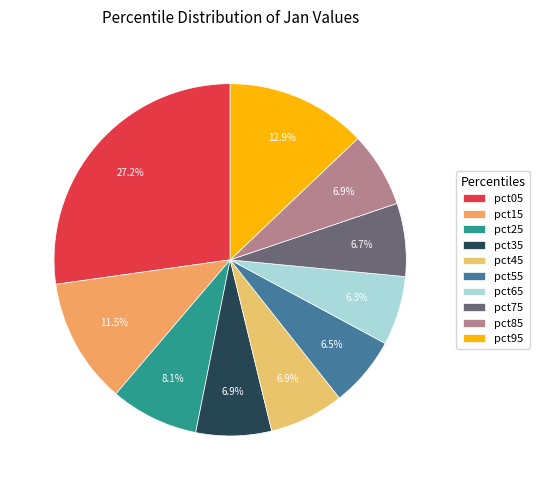

Does pct65 account for over 50% of the chart?

No